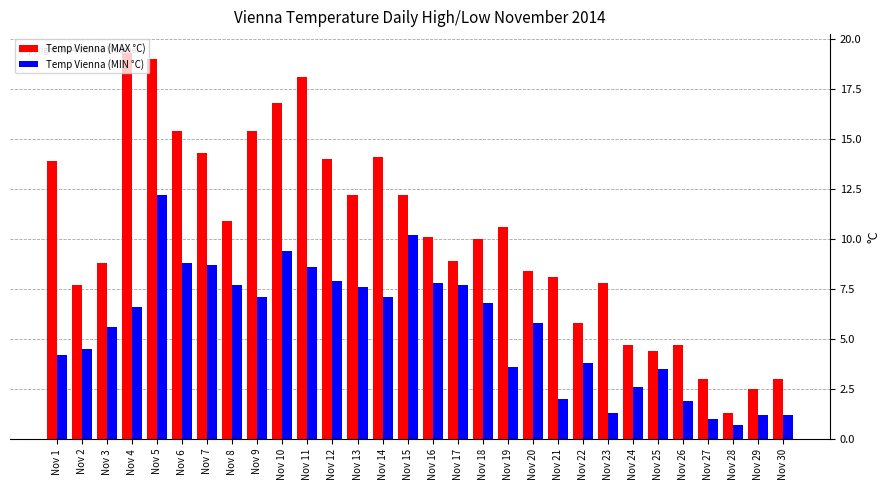

The Temp Vienna (MIN °C) series shows 7.1 at Nov 9. True or false?

True